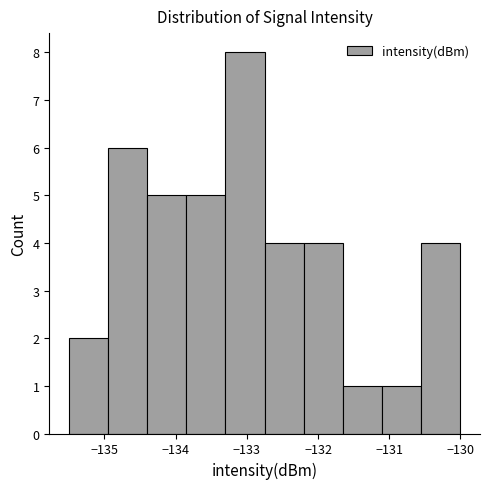

What is the height of the bar covering -135.50 to -134.95 on the x-axis? Neither the bar edges nor the heights are printed on the chart, so give them approximately, as read against the axes.

2